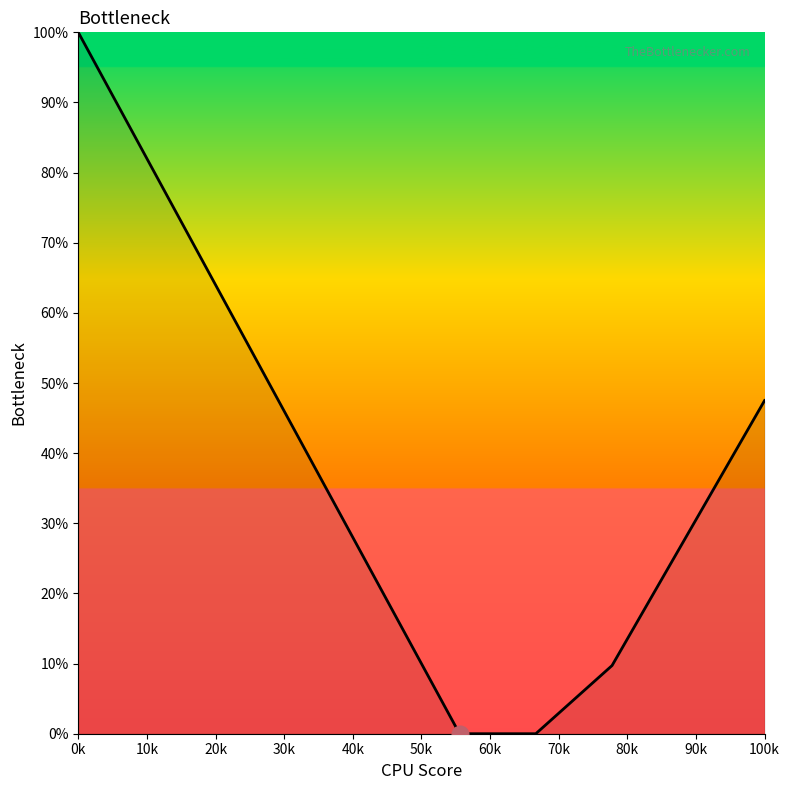

What is the difference between the maximum and minimum values?

100.0